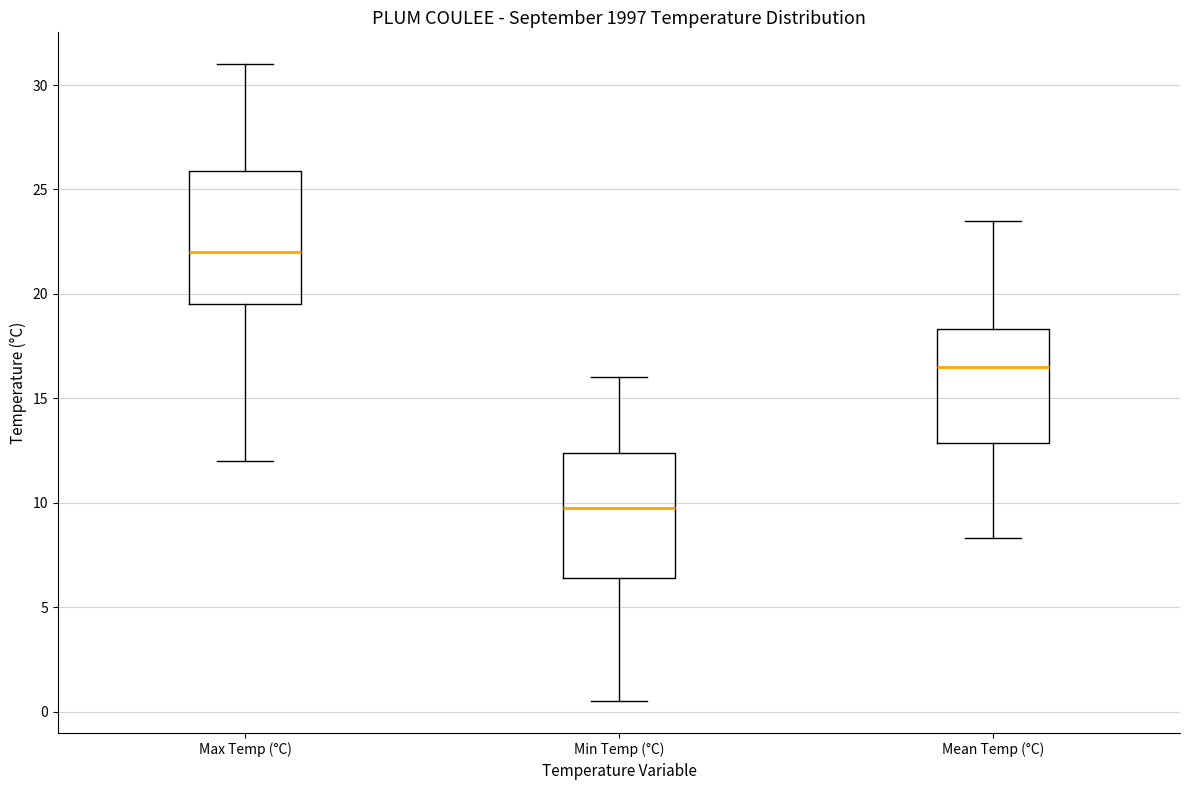

Reading left to right, read every box against the y-axis: the position of its median line, the range the box covers, and the ends of its whiskers. The values are not printed on the chart, so give them approximately, as read against the axis.

Max Temp (°C): median 22.0, box 19.5 to 26.0, whiskers 12.0 to 31.0
Min Temp (°C): median 10.0, box 6.5 to 12.5, whiskers 0.5 to 16.0
Mean Temp (°C): median 16.5, box 13.0 to 18.5, whiskers 8.5 to 23.5